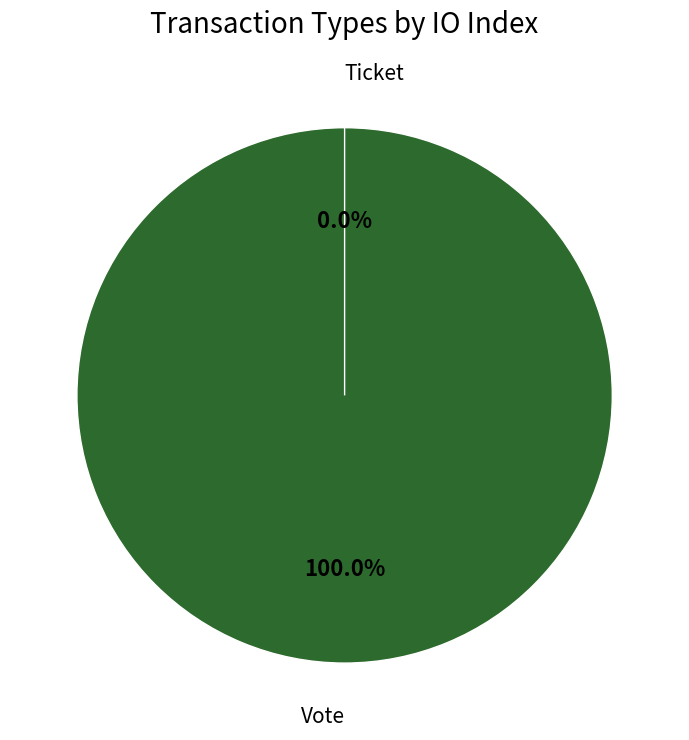

To the nearest percent, what percentage of the pie is Vote?

100%